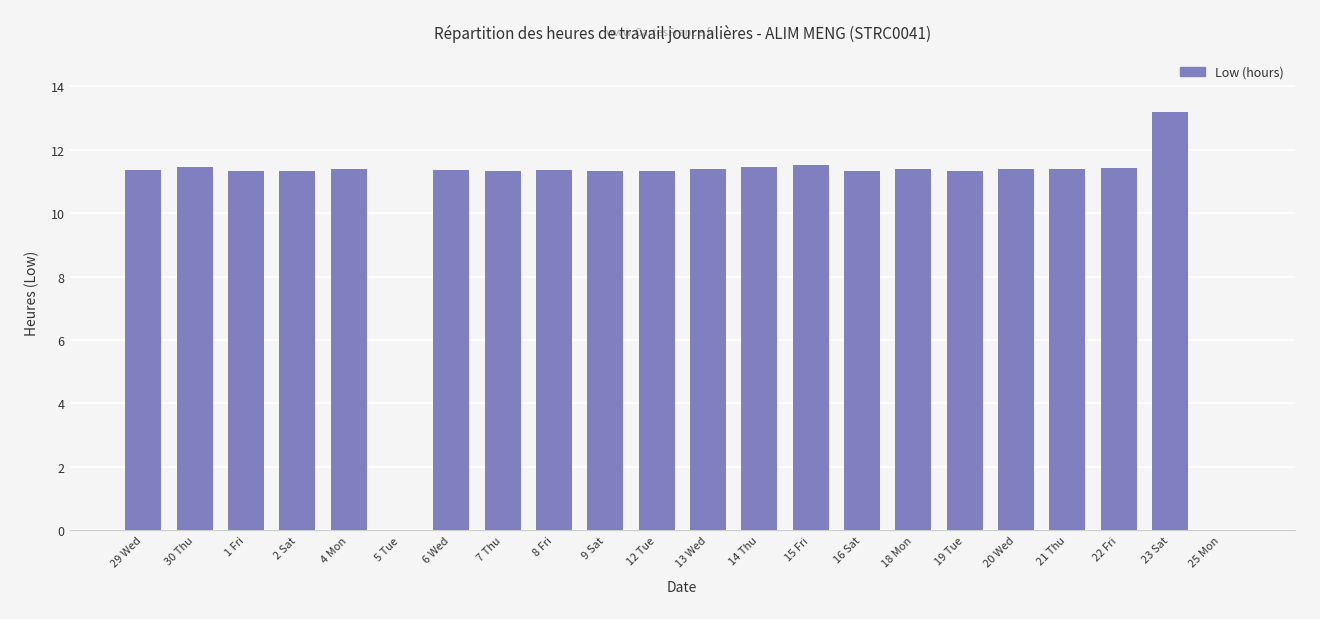

Read the value at 9 Sat.

11.3